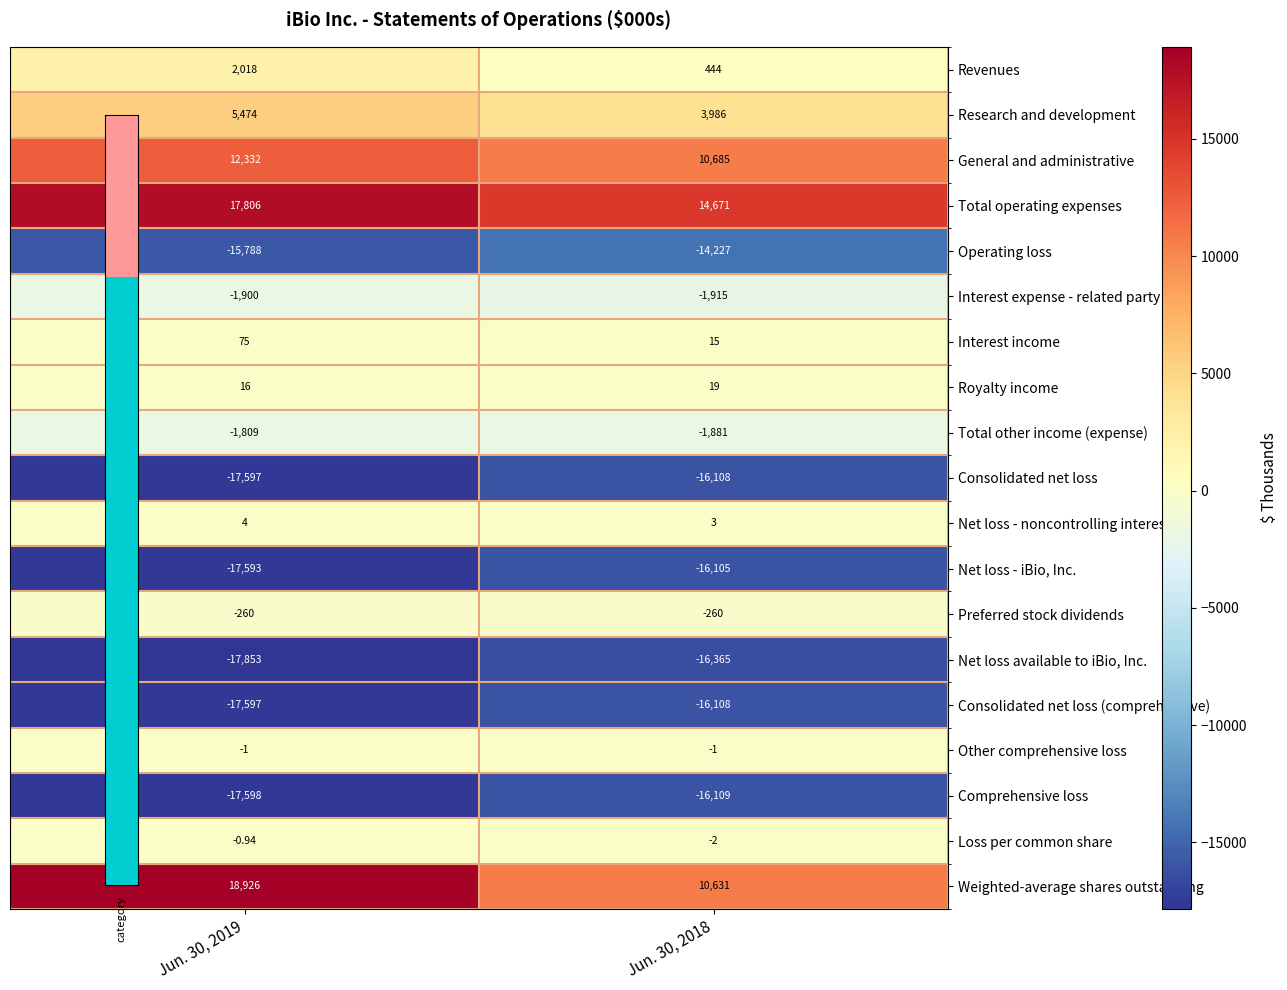

Is the value of Research and development at Jun. 30, 2019 greater than the value of Total operating expenses at Jun. 30, 2018?

No